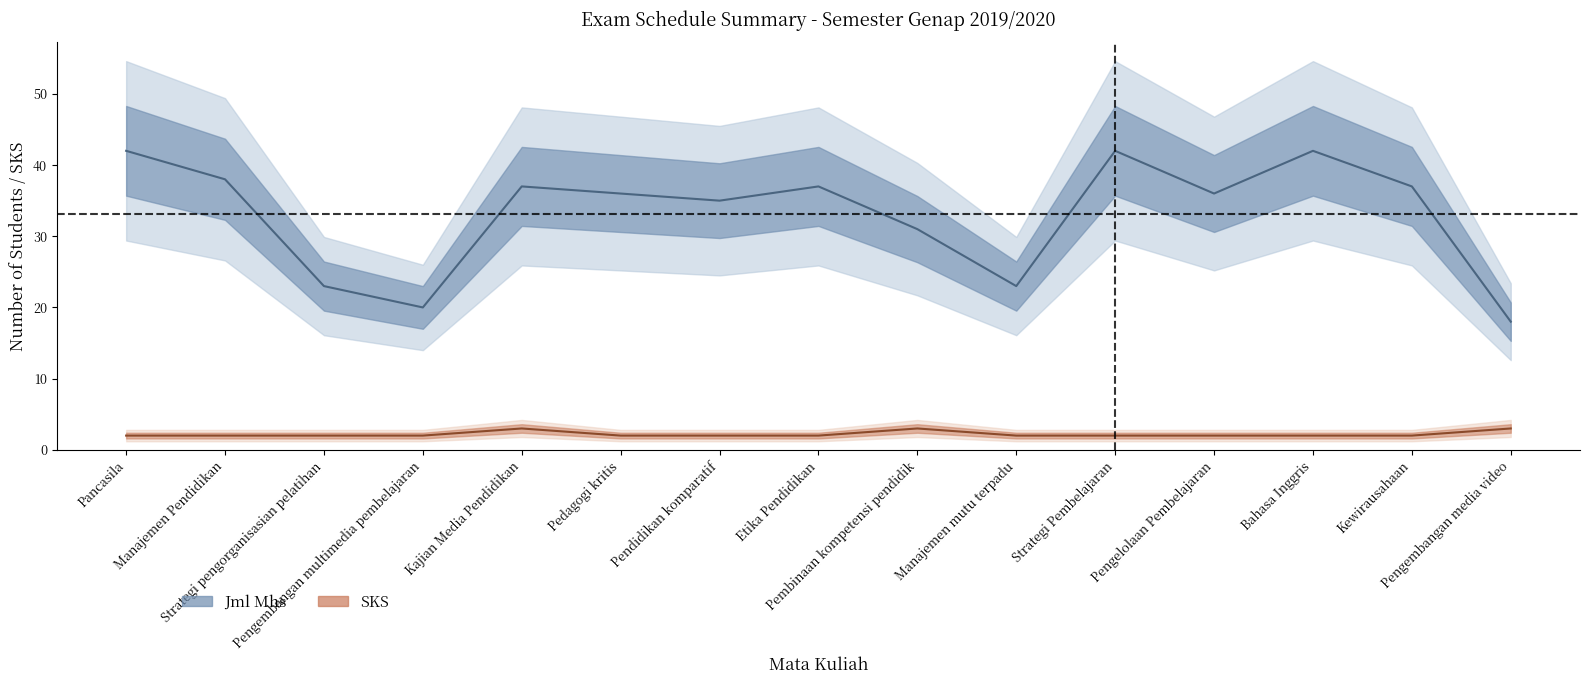

What is the minimum value shown in the chart?

2